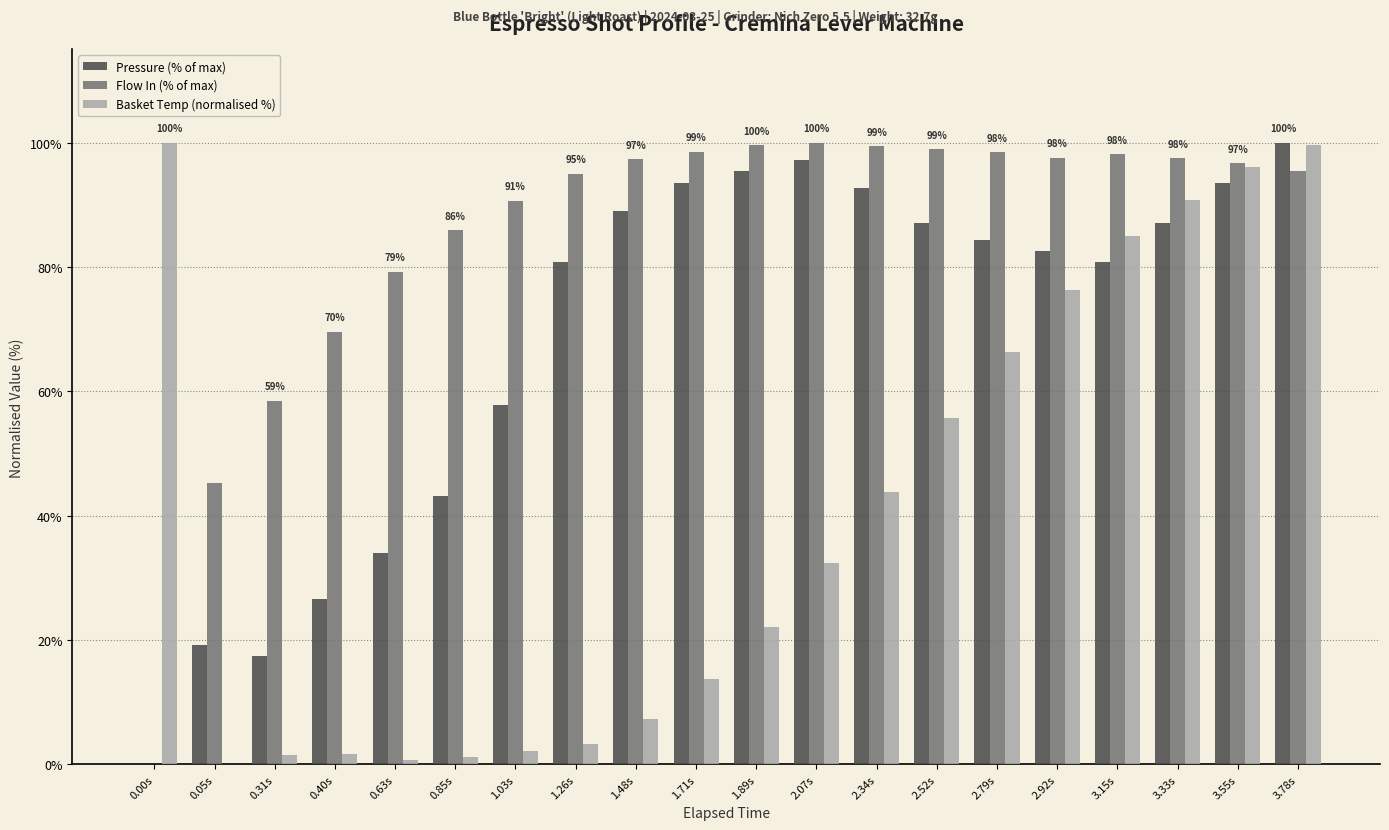

The value of Basket Temp (normalised %) at 1.26s is 3.2. True or false?

True